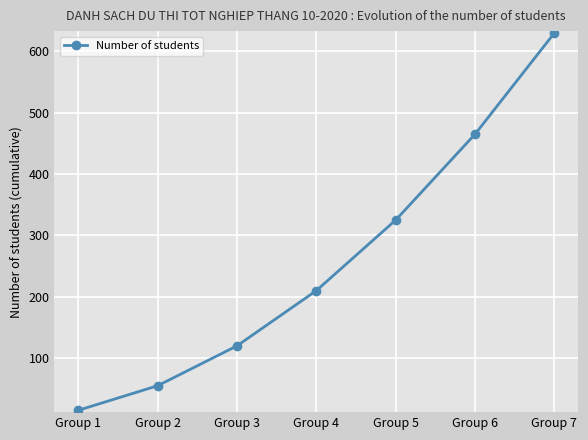

Rank the categories by value from lowest to highest.

Group 1, Group 2, Group 3, Group 4, Group 5, Group 6, Group 7